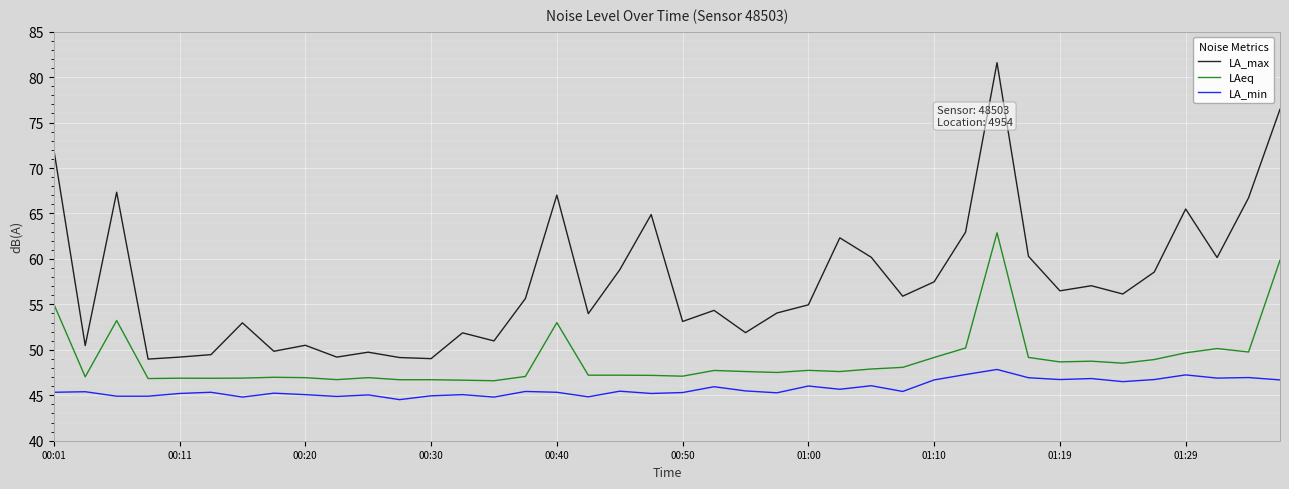

List the series in order of their peak value, highest first.

LA_max, LAeq, LA_min